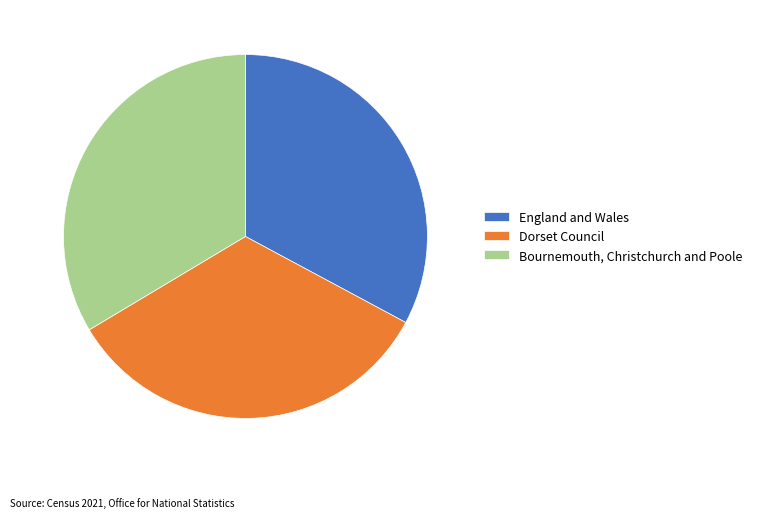

Is there a majority slice in this chart?

No